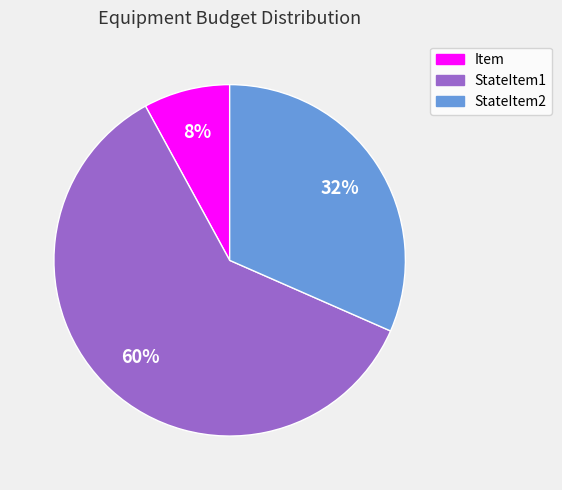

True or false: StateItem1 accounts for 51% of the total.

False